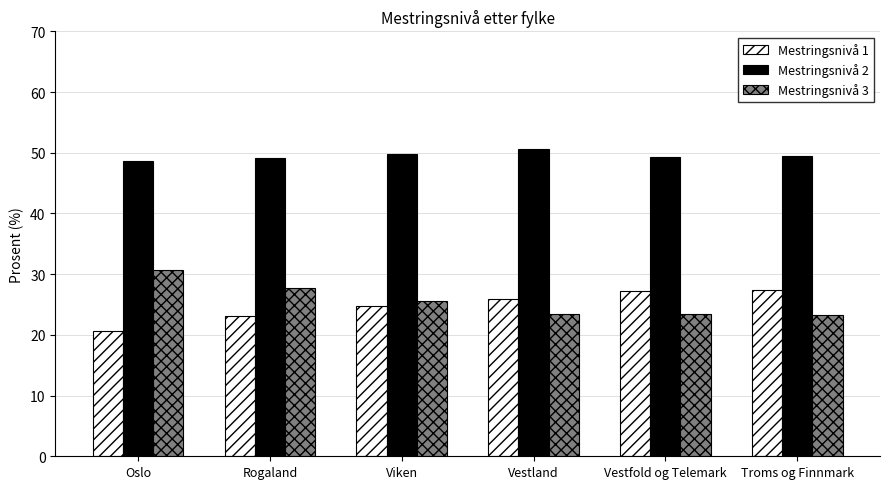

What is the value of the Mestringsnivå 2 bar at the 2nd from the left?

49.1